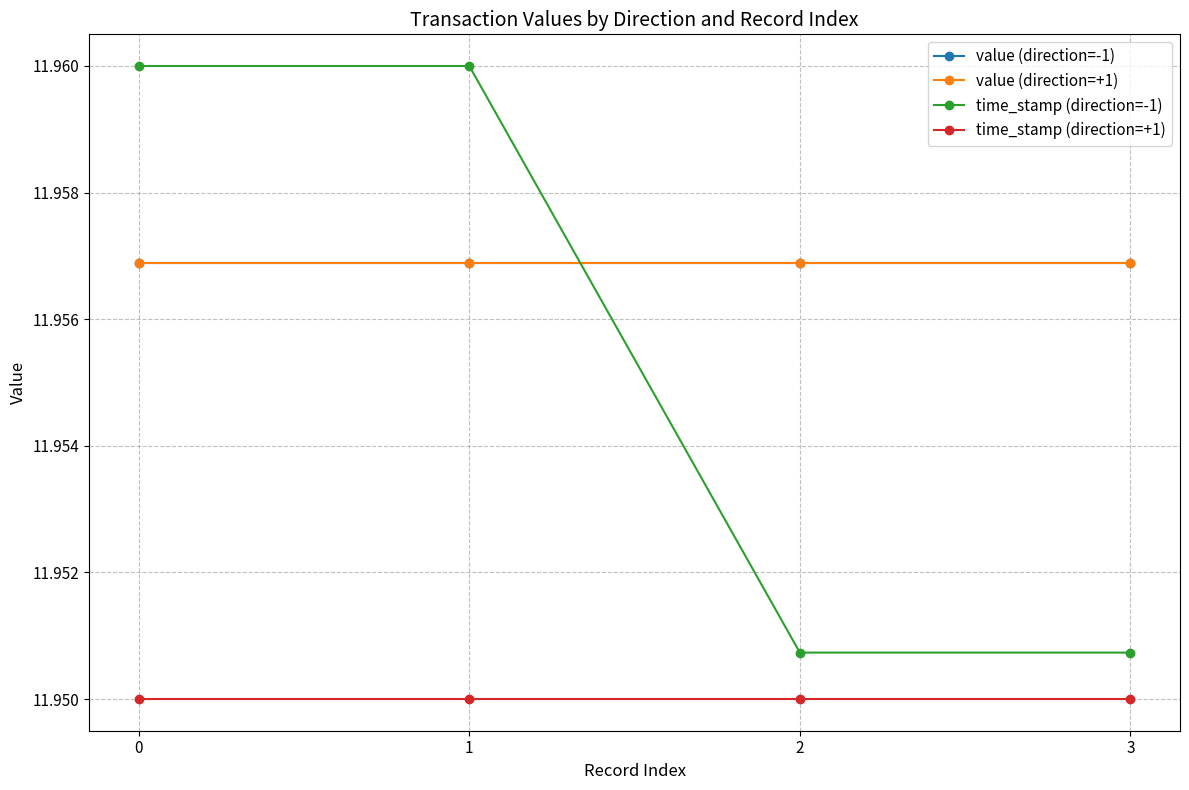

What is the sum of all time_stamp (direction=-1) values?

47.8